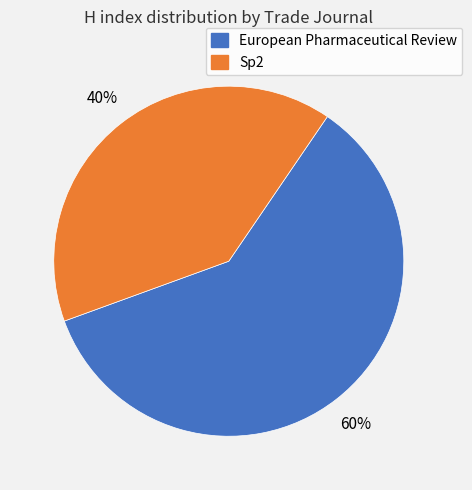

Combined, do Sp2 and European Pharmaceutical Review account for over 50%?

Yes